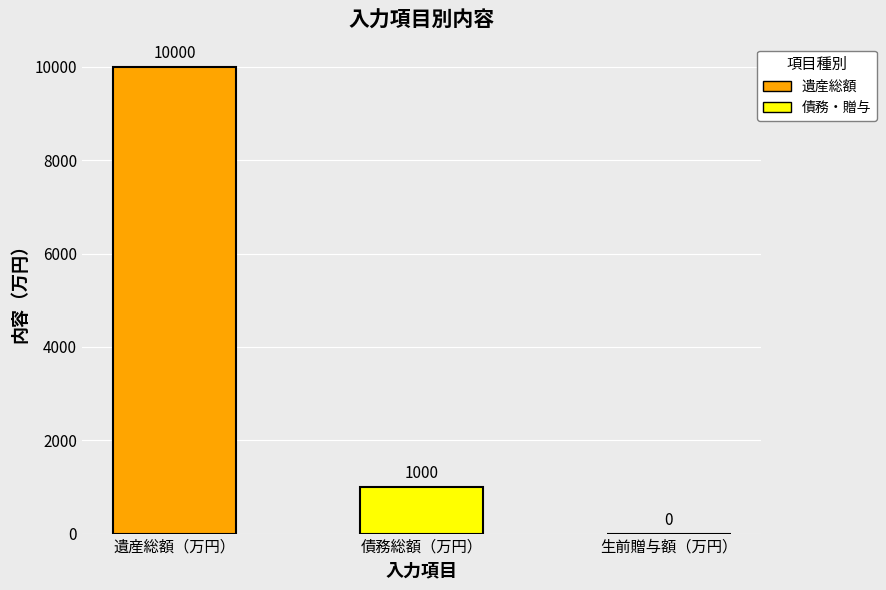

Count the values in the range 0 to 10000.

3